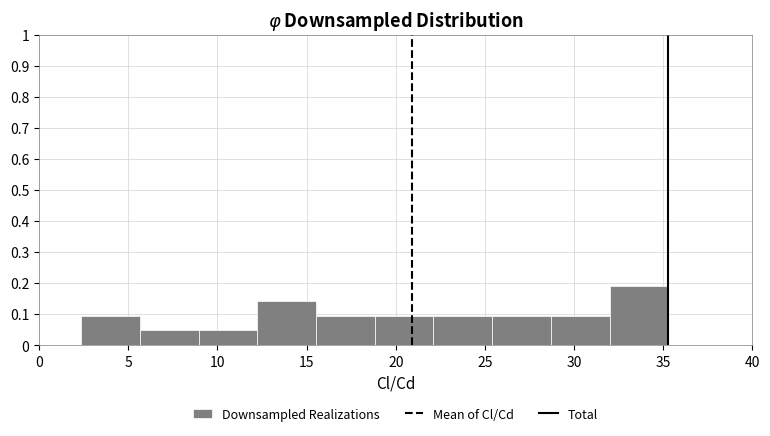

Which range on the x-axis has the tallest bar?

32.0 to 35.5